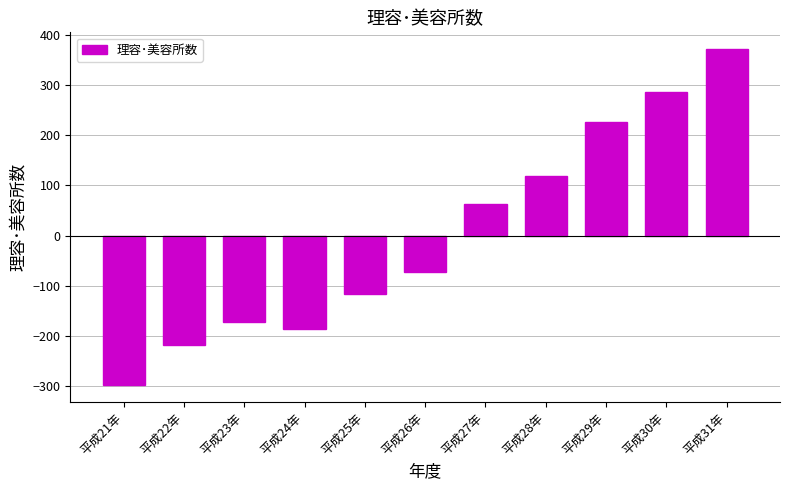

Reading left to right, what are all the values shown in this chart?

平成21年=-299	平成22年=-218	平成23年=-173	平成24年=-187	平成25年=-117	平成26年=-72	平成27年=62	平成28年=118	平成29年=227	平成30年=287	平成31年=372